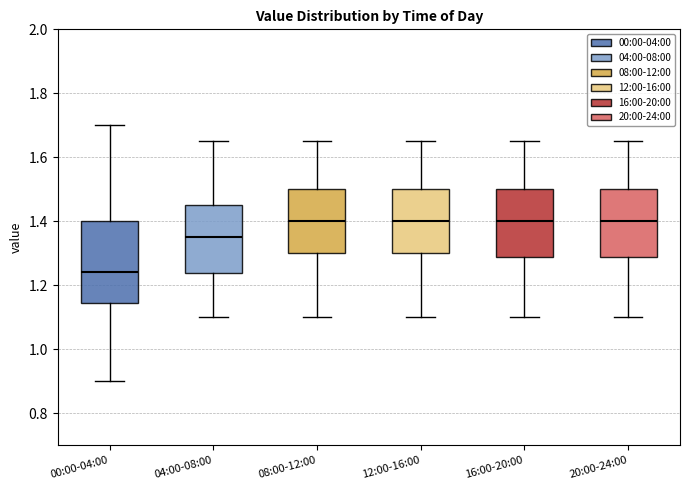

Where is the upper edge of the box for 20:00-24:00 on the y-axis? The values are not printed on the chart, so give them approximately, as read against the axis.

1.50